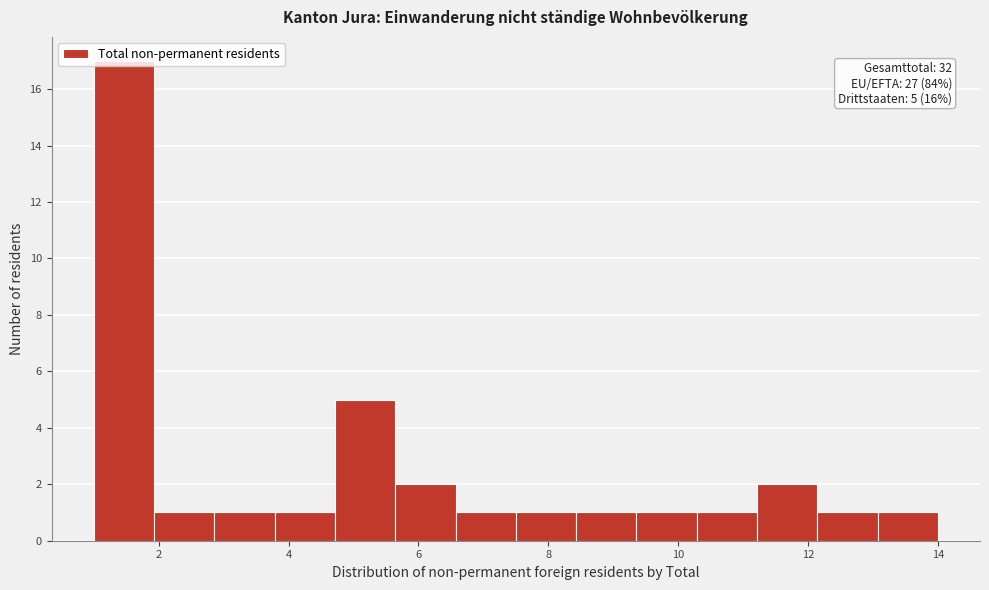

Over which range of the x-axis is the bar tallest?

1.0 to 2.0